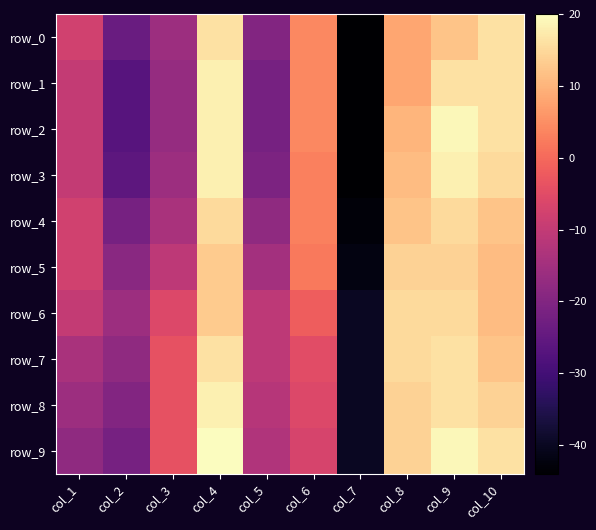

Reading left to right, transcribe all the data shown in this chart.

row_0: col_1=-8	col_2=-24	col_3=-16	col_4=16	col_5=-20	col_6=4	col_7=-44	col_8=8	col_9=12	col_10=16
row_1: col_1=-10	col_2=-27	col_3=-17	col_4=18	col_5=-22	col_6=4	col_7=-44	col_8=8	col_9=16	col_10=16
row_2: col_1=-10	col_2=-27	col_3=-17	col_4=18	col_5=-22	col_6=4	col_7=-44	col_8=10	col_9=19	col_10=16
row_3: col_1=-10	col_2=-26	col_3=-16	col_4=18	col_5=-21	col_6=3	col_7=-44	col_8=11	col_9=18	col_10=15
row_4: col_1=-8	col_2=-22	col_3=-14	col_4=15	col_5=-18	col_6=3	col_7=-43	col_8=12	col_9=15	col_10=12
row_5: col_1=-8	col_2=-19	col_3=-11	col_4=13	col_5=-15	col_6=2	col_7=-42	col_8=14	col_9=14	col_10=11
row_6: col_1=-10	col_2=-16	col_3=-6	col_4=13	col_5=-11	col_6=-2	col_7=-40	col_8=15	col_9=15	col_10=11
row_7: col_1=-14	col_2=-18	col_3=-4	col_4=16	col_5=-11	col_6=-5	col_7=-40	col_8=15	col_9=16	col_10=12
row_8: col_1=-16	col_2=-20	col_3=-4	col_4=18	col_5=-12	col_6=-6	col_7=-40	col_8=14	col_9=16	col_10=14
row_9: col_1=-18	col_2=-22	col_3=-4	col_4=20	col_5=-13	col_6=-7	col_7=-40	col_8=14	col_9=19	col_10=16